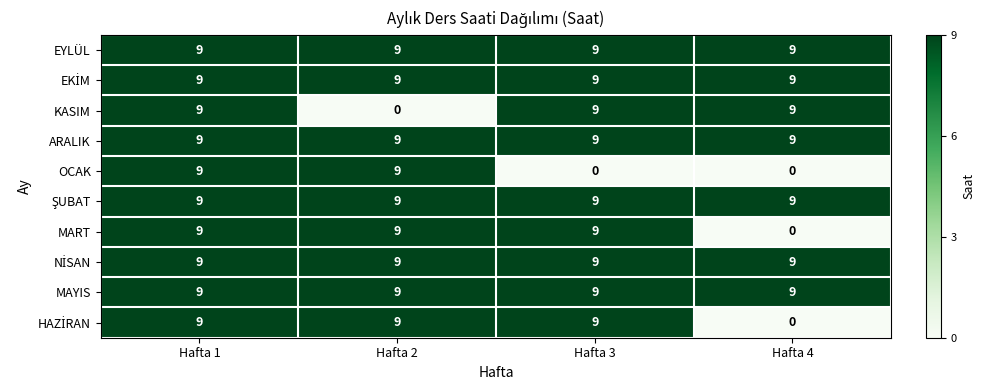

What is the difference between the highest and lowest values at Hafta 4?

9